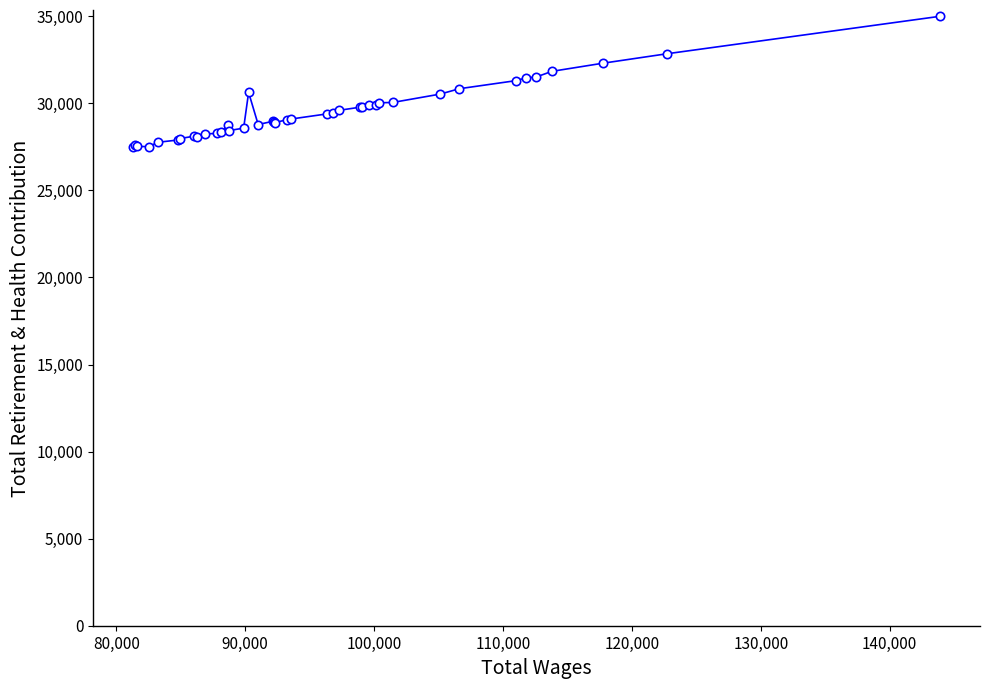

What is the value of the 16th point from the left?

30630